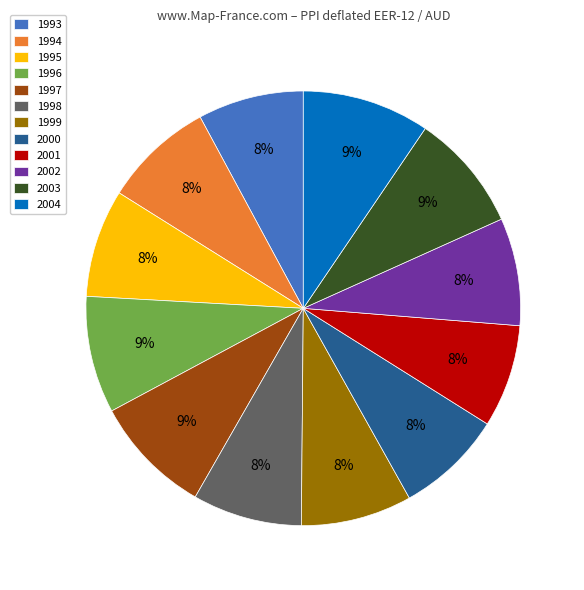

What is the ratio of the value at 1999 to the value at 1998?

1.0